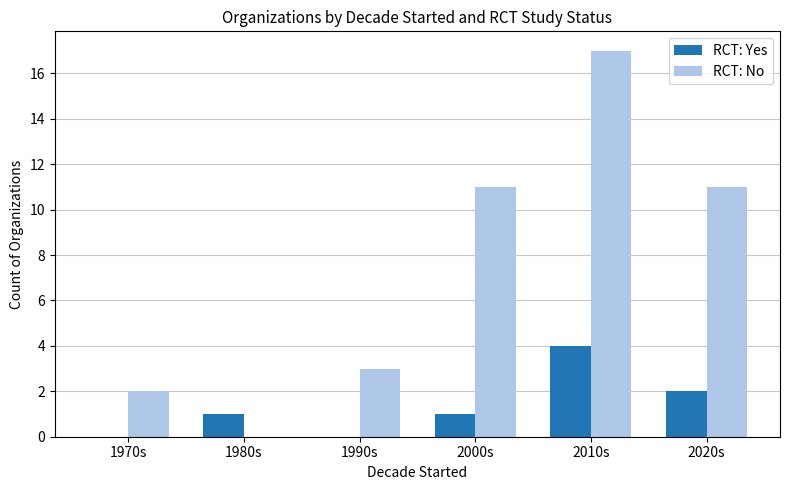

How many distinct data groups are displayed?

2